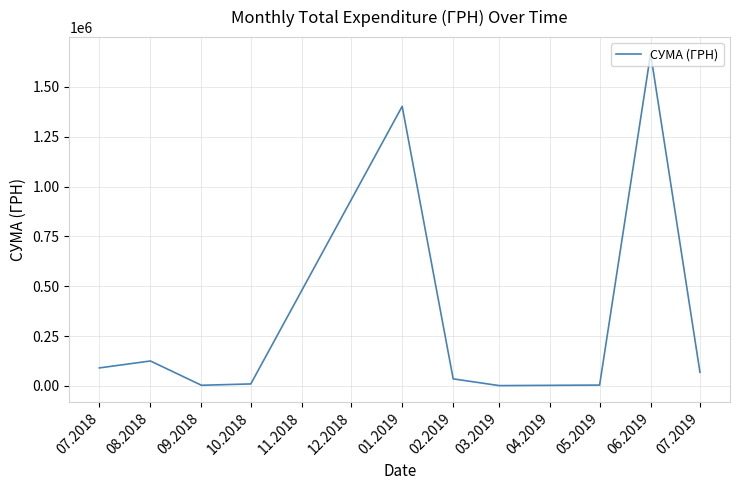

The value at 07.2019 is 67720.2. True or false?

True